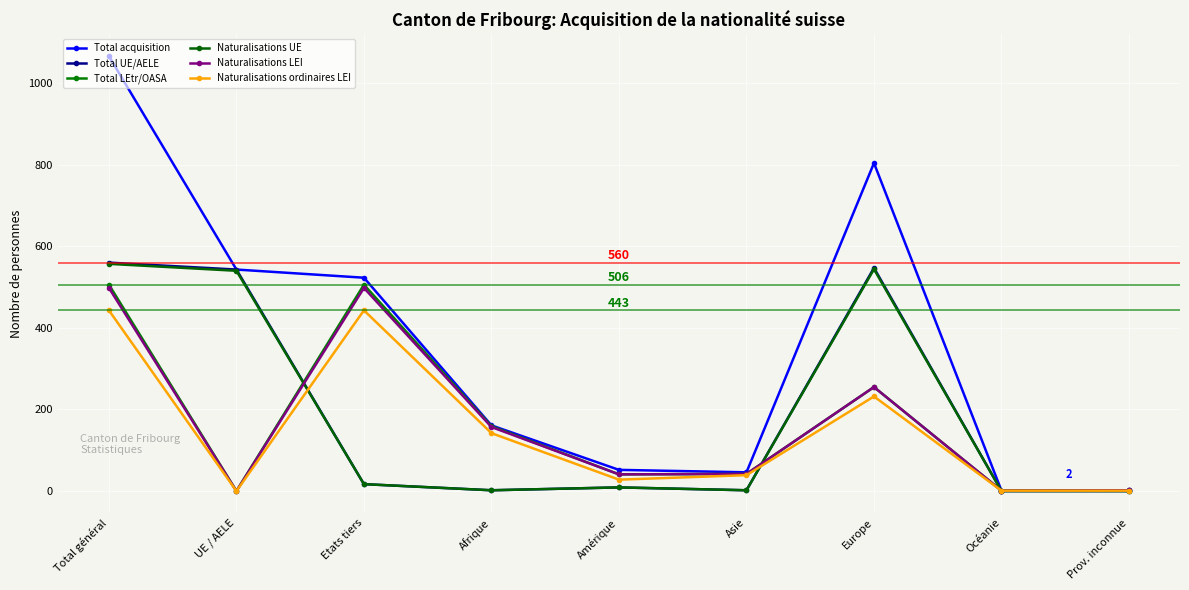

Reading left to right, extract all data points from this chart.

Total acquisition: Total général=1066	UE / AELE=543	Etats tiers=523	Afrique=161	Amérique=52	Asie=46	Europe=804	Océanie=1	Prov. inconnue=2
Total UE/AELE: Total général=560	UE / AELE=543	Etats tiers=17	Afrique=2	Amérique=9	Asie=2	Europe=547	Océanie=0	Prov. inconnue=0
Total LEtr/OASA: Total général=506	UE / AELE=0	Etats tiers=506	Afrique=159	Amérique=41	Asie=42	Europe=255	Océanie=1	Prov. inconnue=2
Naturalisations UE: Total général=557	UE / AELE=540	Etats tiers=17	Afrique=2	Amérique=9	Asie=2	Europe=544	Océanie=0	Prov. inconnue=0
Naturalisations LEI: Total général=498	UE / AELE=0	Etats tiers=498	Afrique=157	Amérique=41	Asie=42	Europe=255	Océanie=1	Prov. inconnue=2
Naturalisations ordinaires LEI: Total général=443	UE / AELE=0	Etats tiers=443	Afrique=142	Amérique=28	Asie=39	Europe=232	Océanie=1	Prov. inconnue=1